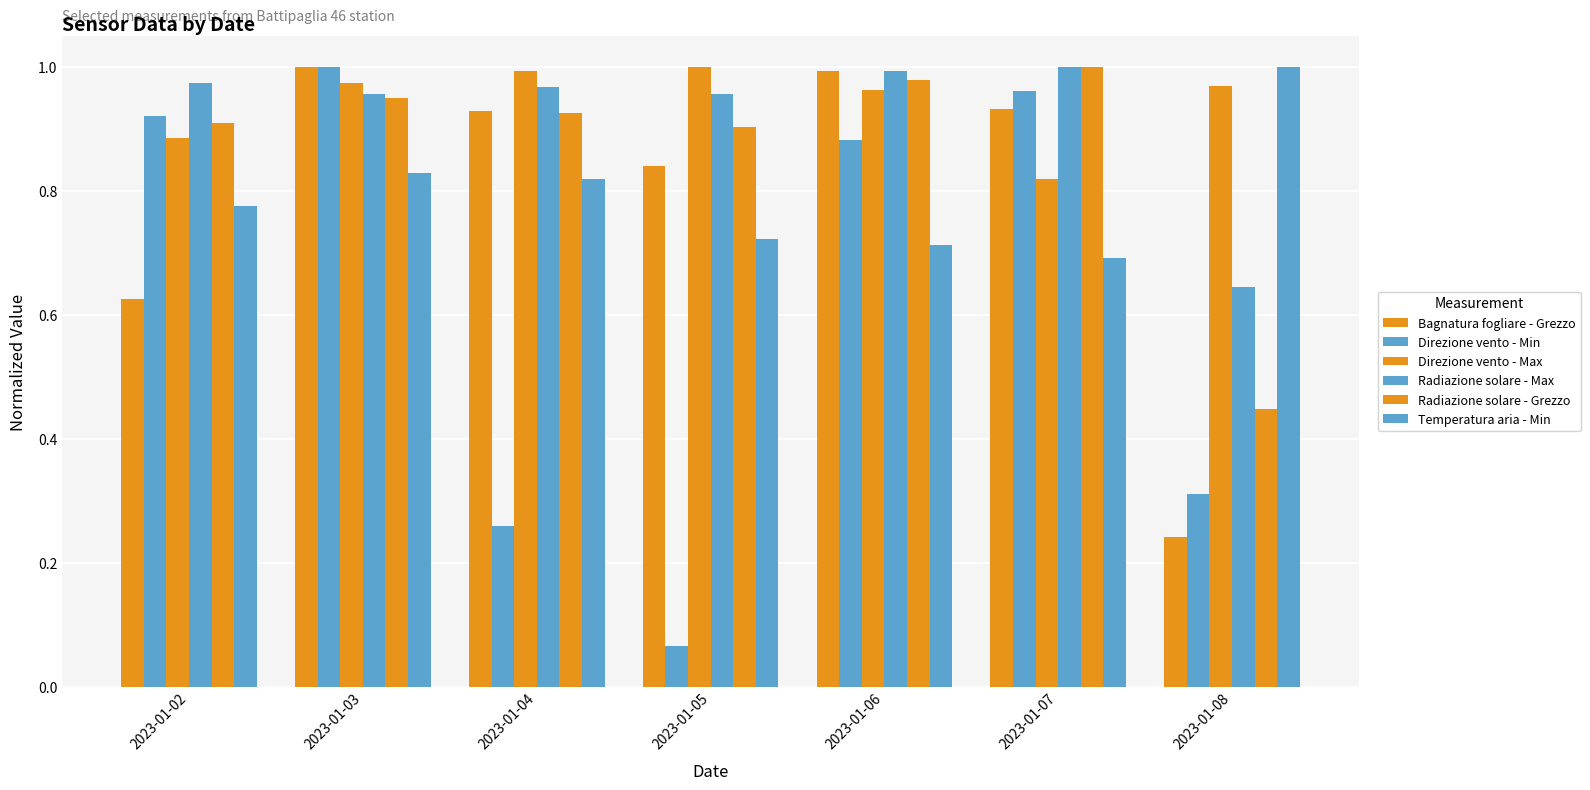

Count the number of data series in this chart.

6